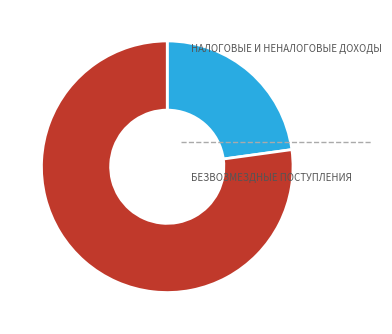

How many slices are in this pie chart?

2